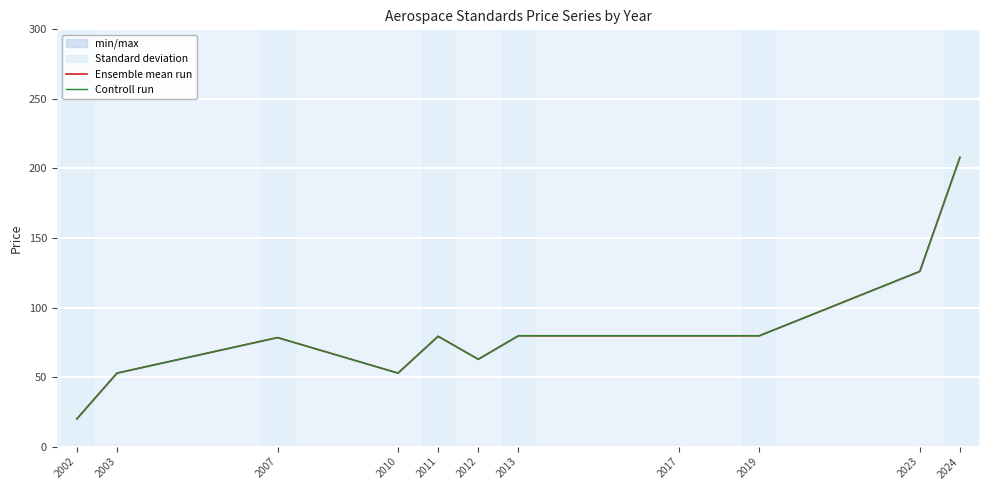

Which series has the largest total across all categories?

Ensemble mean run